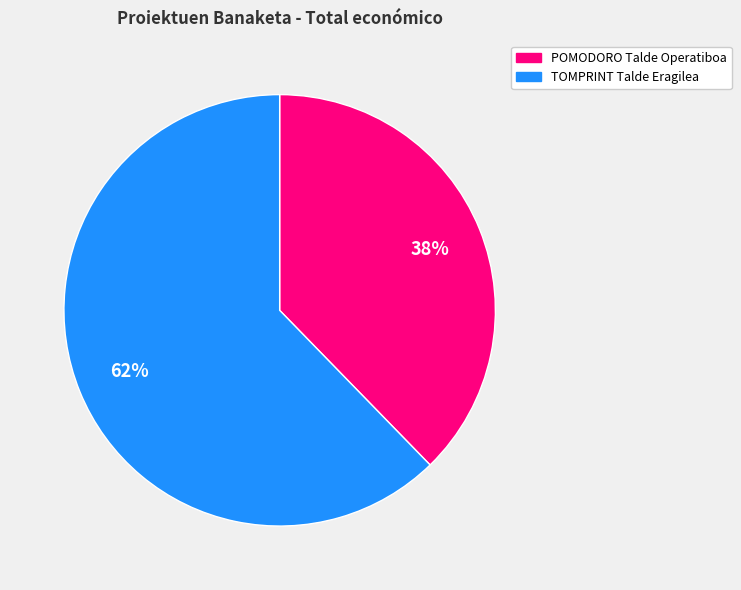

Combined, do POMODORO Talde Operatiboa and TOMPRINT Talde Eragilea account for over 50%?

Yes